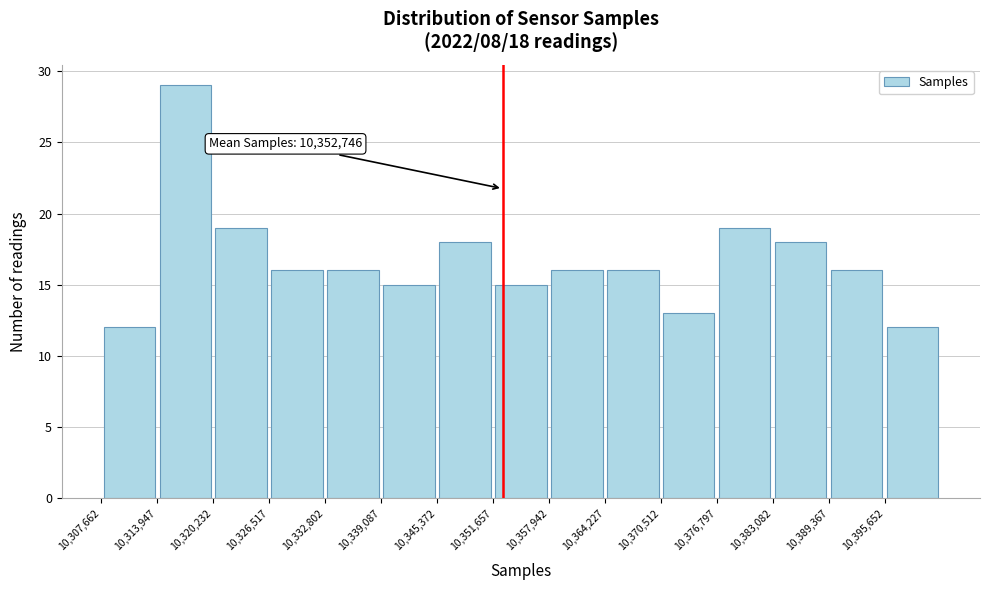

Over which range of the x-axis is the bar tallest?

10314000 to 10320000